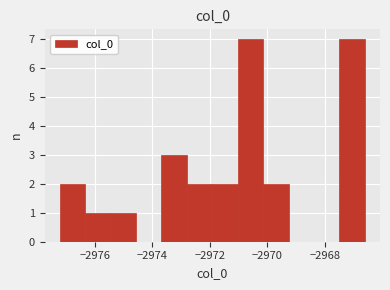

How tall is the bar that spans -2975.4 to -2974.6 on the x-axis? Neither the bar edges nor the heights are printed on the chart, so give them approximately, as read against the axes.

1